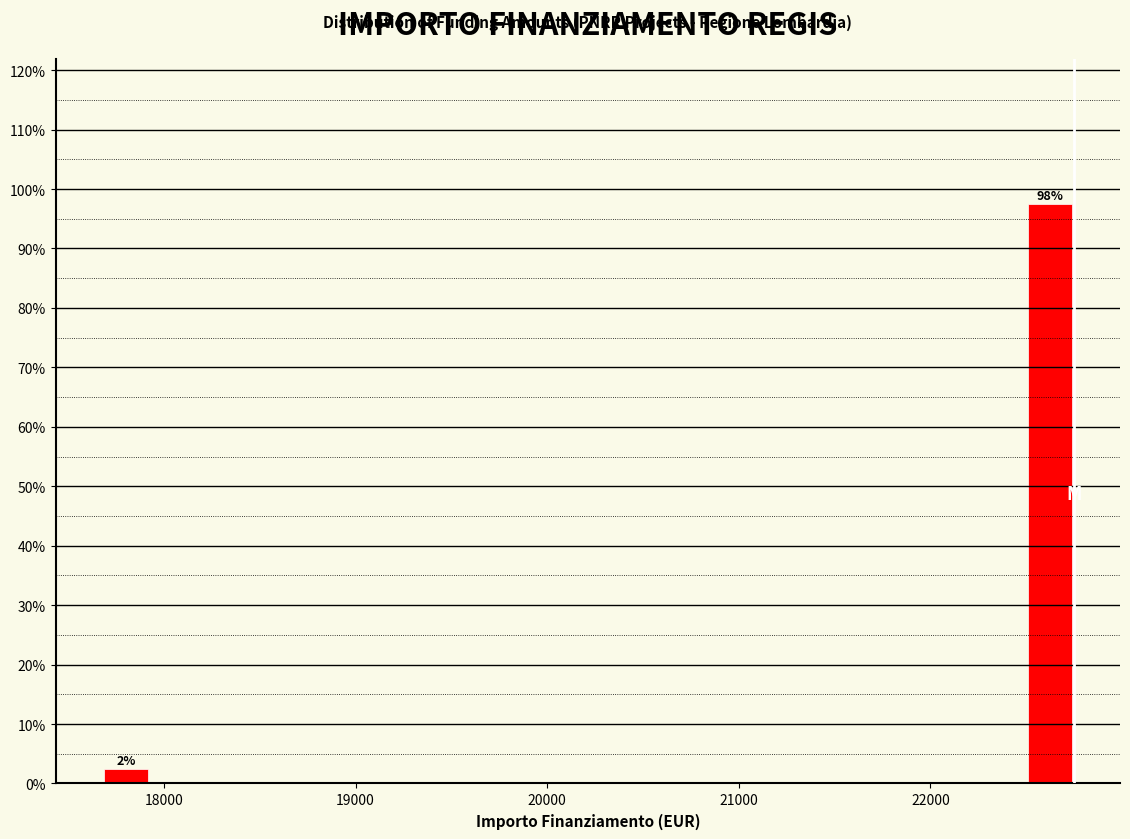

Around what value on the x-axis is the tallest bar? Give the approximate position of its centre, as read against the axis.

22600